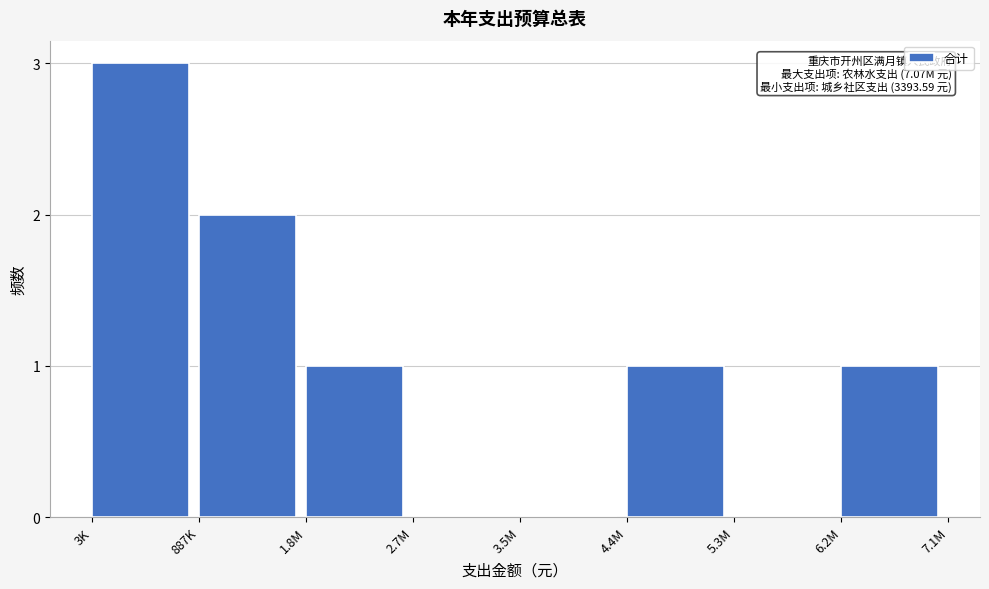

Reading right to left, transcribe all the data shown in this chart.

6.2M=1	5.3M=0	4.4M=1	3.5M=0	2.7M=0	1.8M=1	887K=2	3K=3